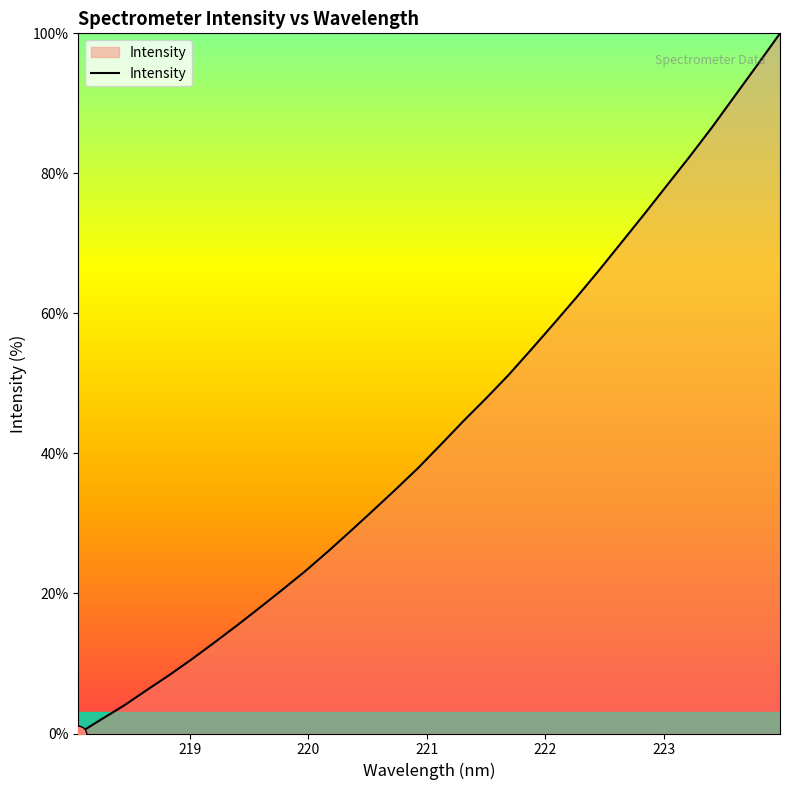

How many lines are shown in the chart?

1